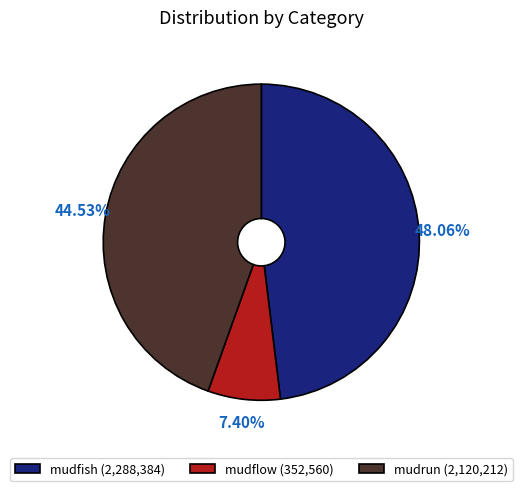

Is mudflow the majority of the pie?

No